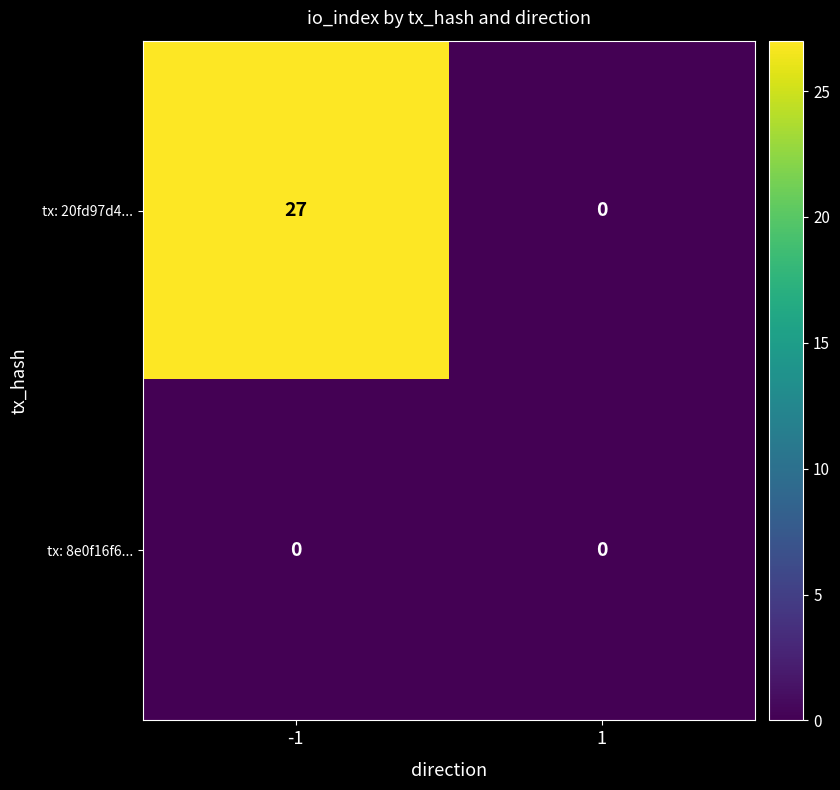

What is the difference between the highest and lowest values at -1?

27